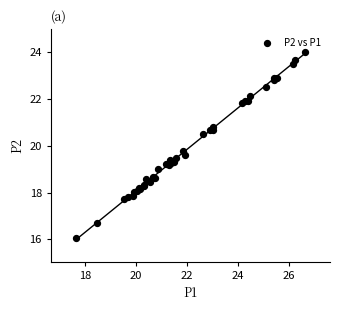

What Y value in the scatter plot is closest to 20?

19.8